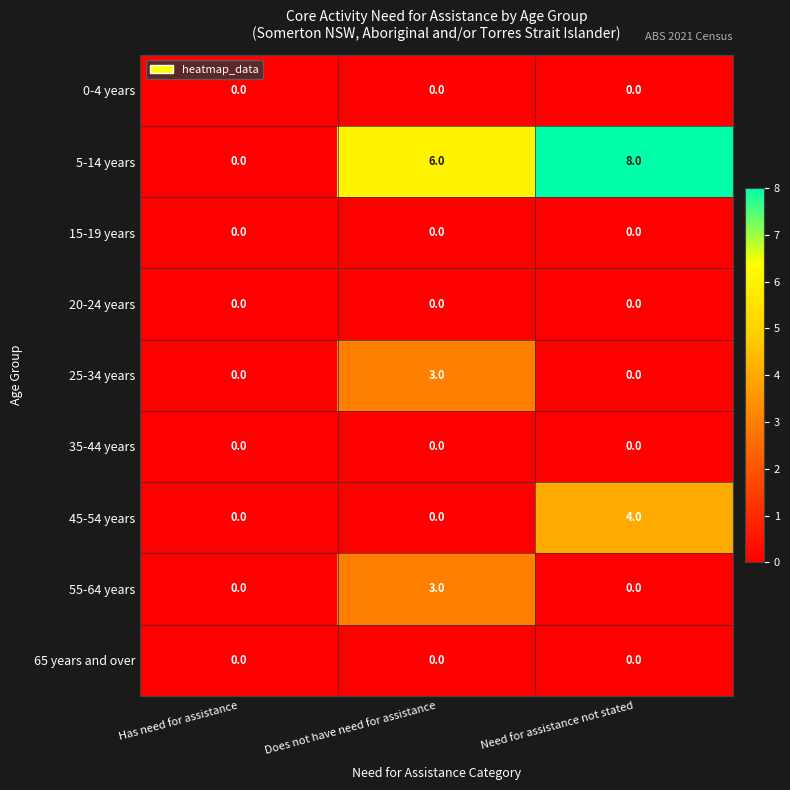

What value does the 5-14 years series have at Need for assistance not stated?

8